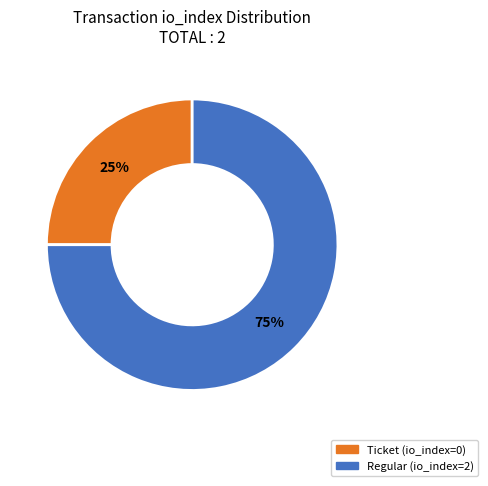

To the nearest percent, what is the average slice percentage?

50%